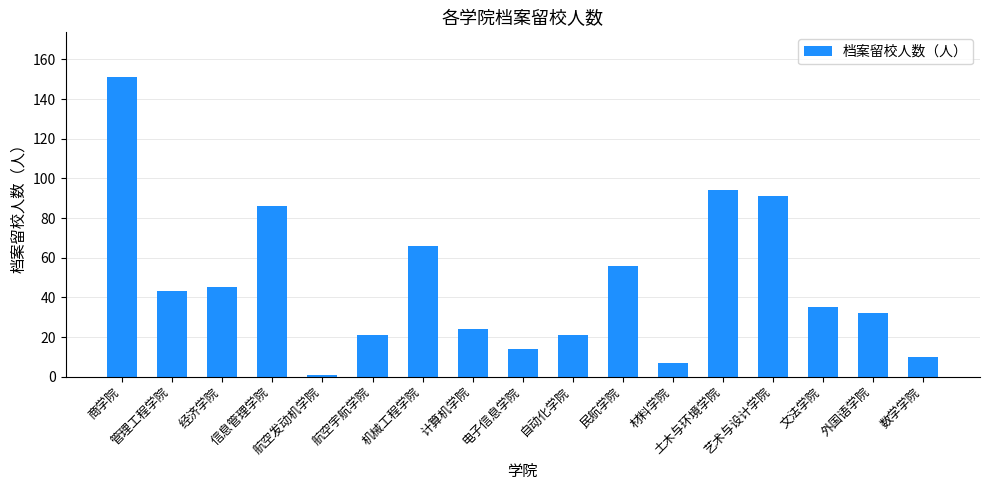

What position from the left is 航空宇航学院?

6